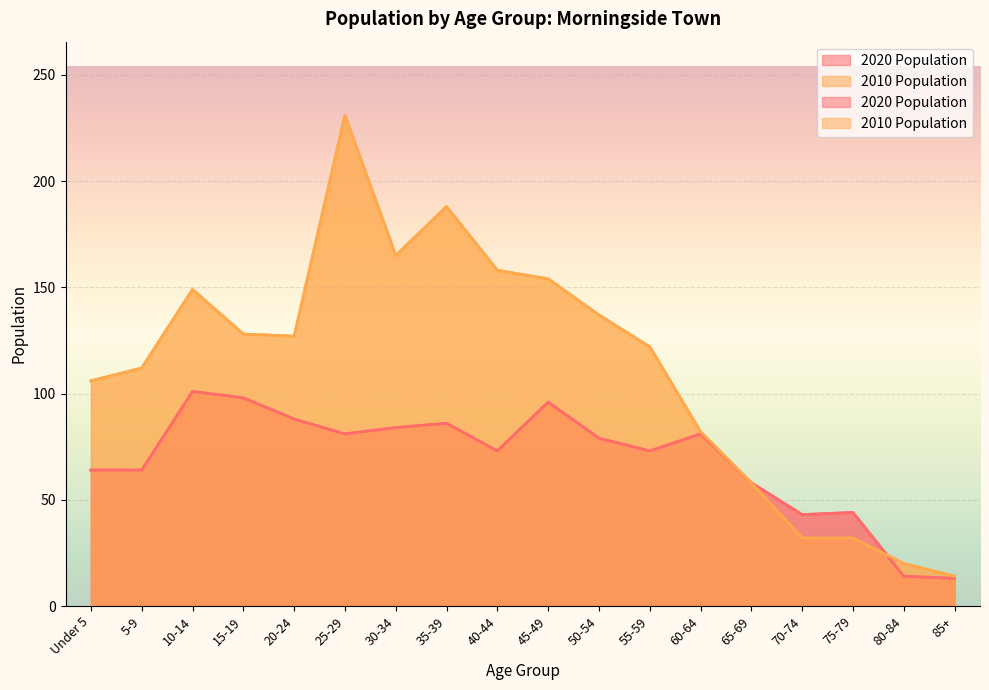

At which category is the sum across all series the highest?

25-29